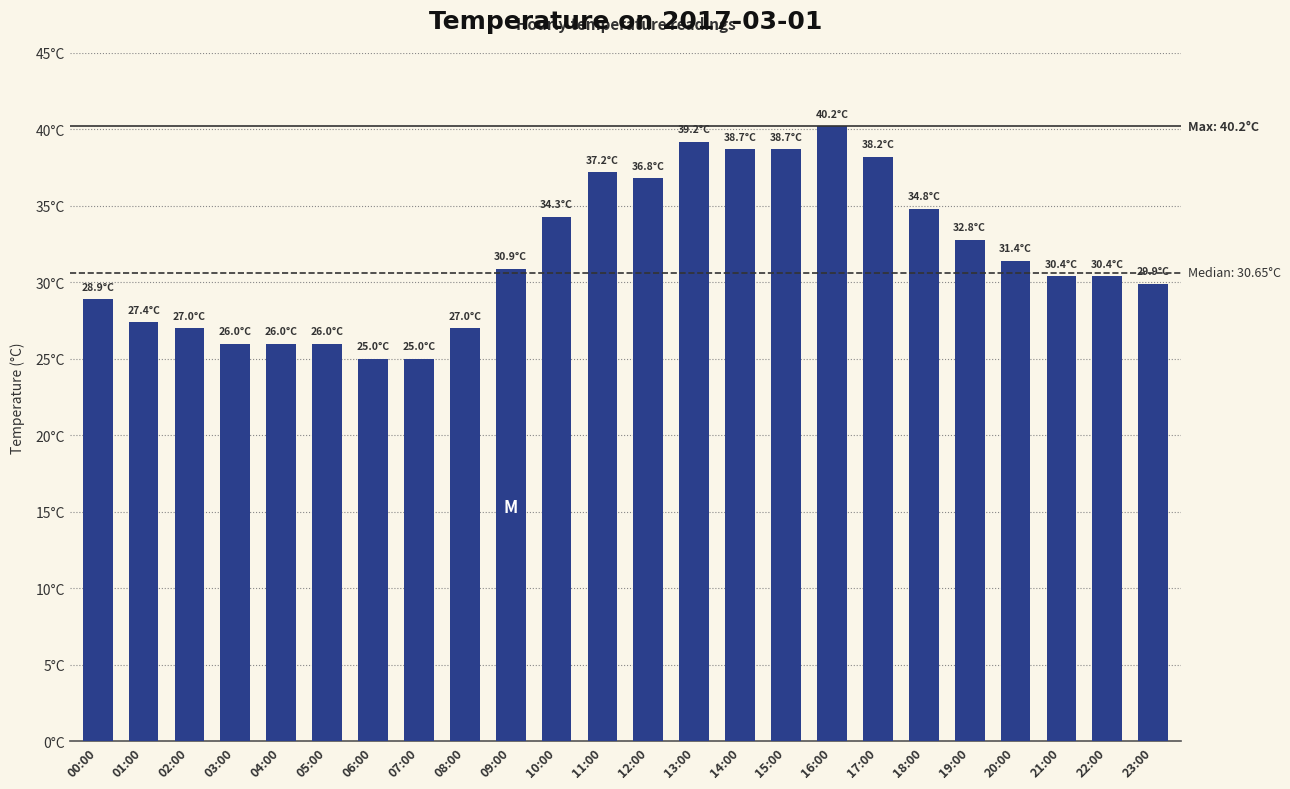

The value at 13:00 is 64.9. True or false?

False